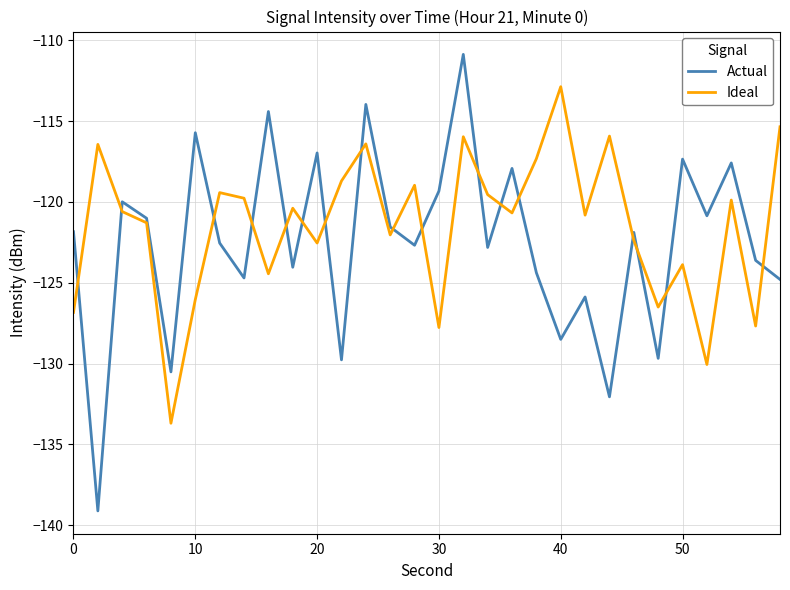

List the series in order of their peak value, highest first.

Actual, Ideal